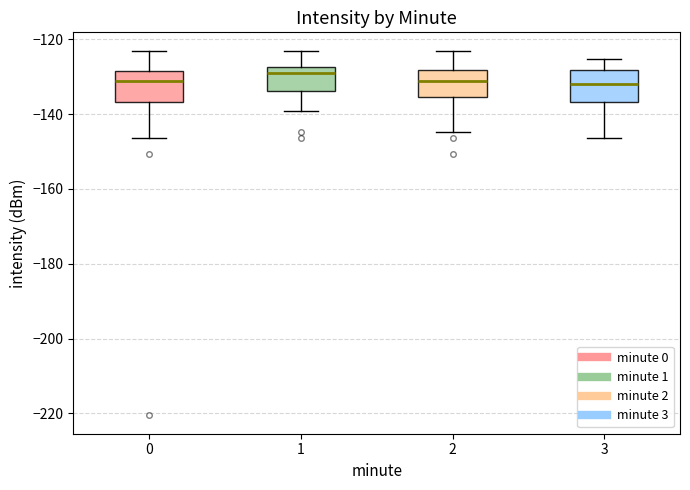

Where does the lower whisker of the box at x = 3 end on the y-axis? The values are not printed on the chart, so give them approximately, as read against the axis.

-146